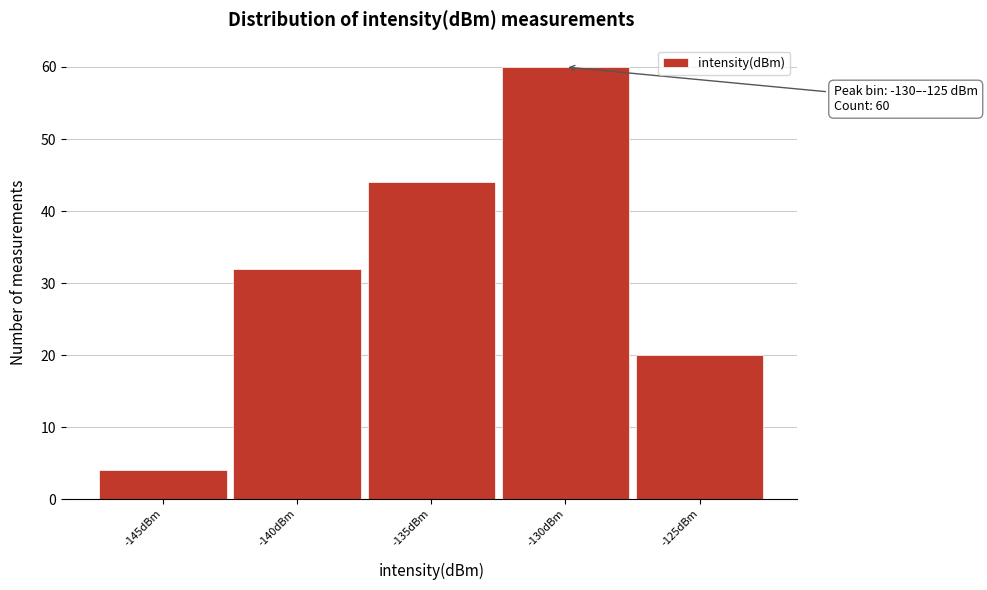

Reading left to right, list all the values displayed in this chart.

-145dBm=4	-140dBm=32	-135dBm=44	-130dBm=60	-125dBm=20